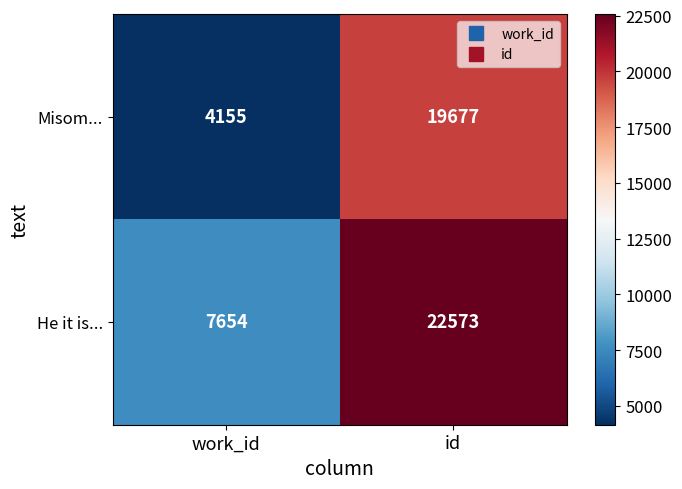

What is the difference between the highest and lowest values at id?

2896